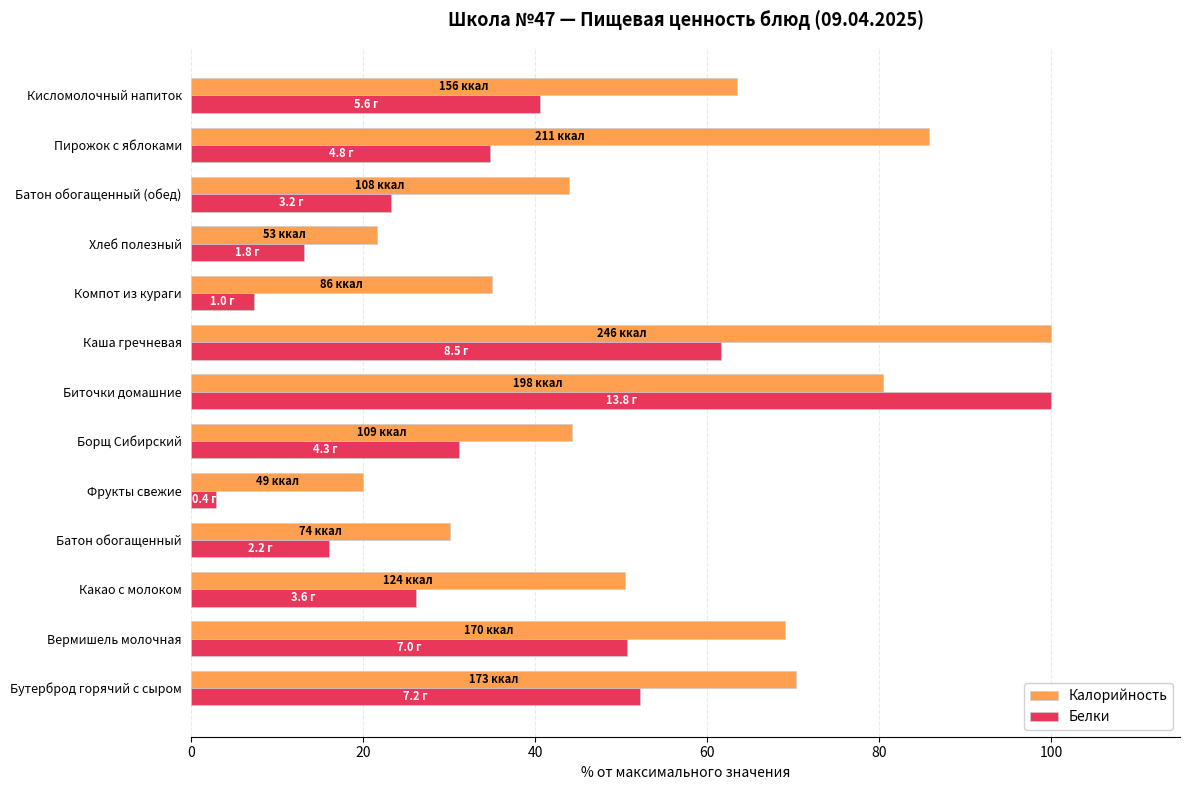

What is the greatest value displayed?

100.0